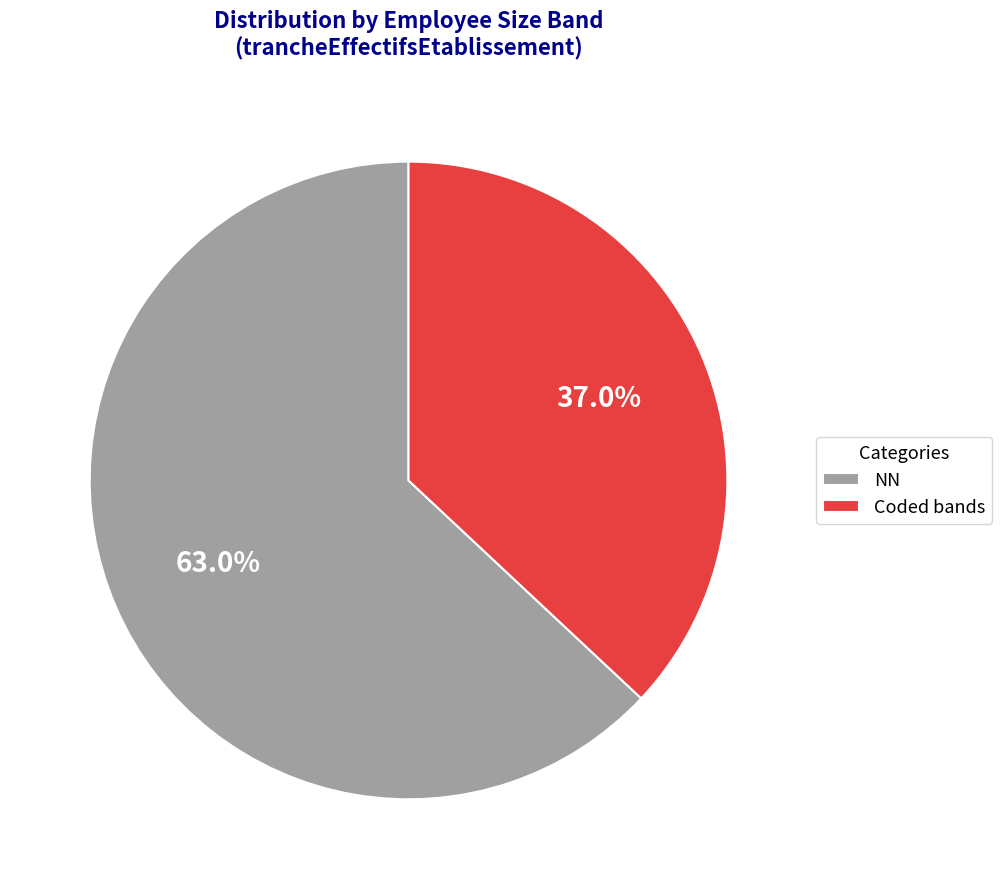

What percentage is NOT represented by NN?

37.0%